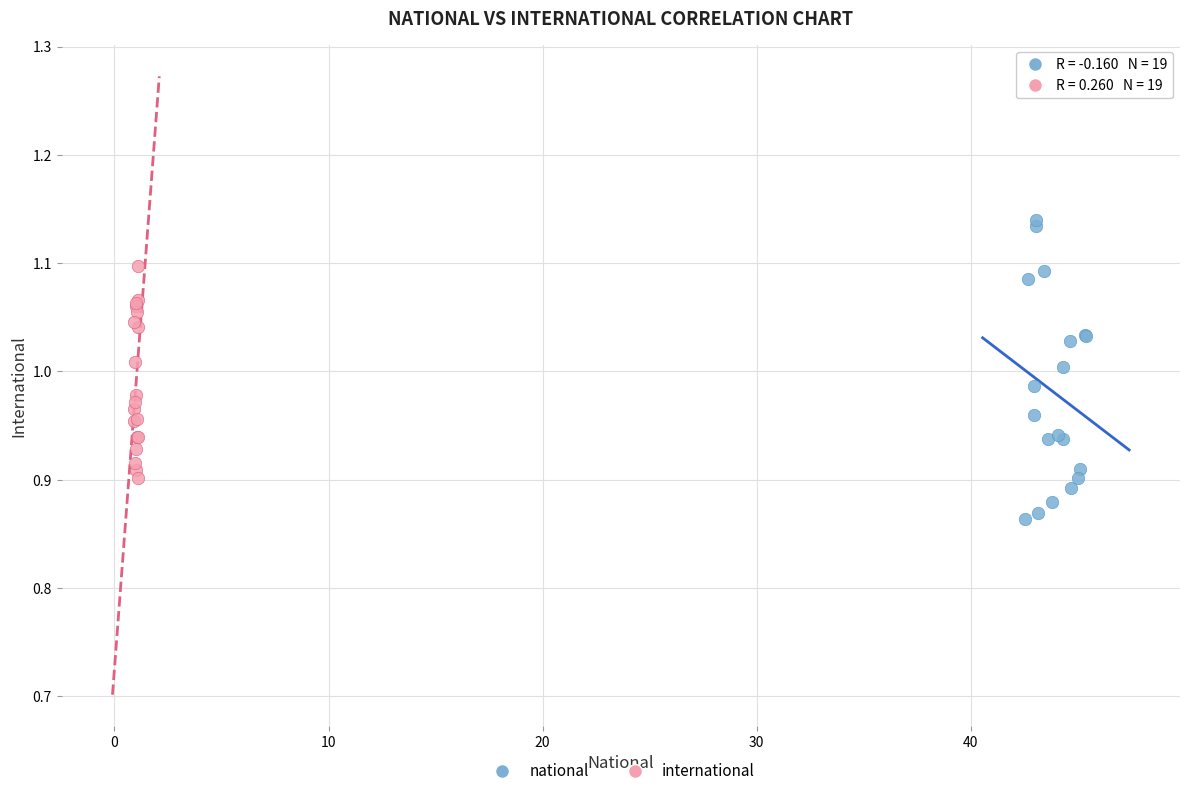

Which series contains the lowest Y value?

national